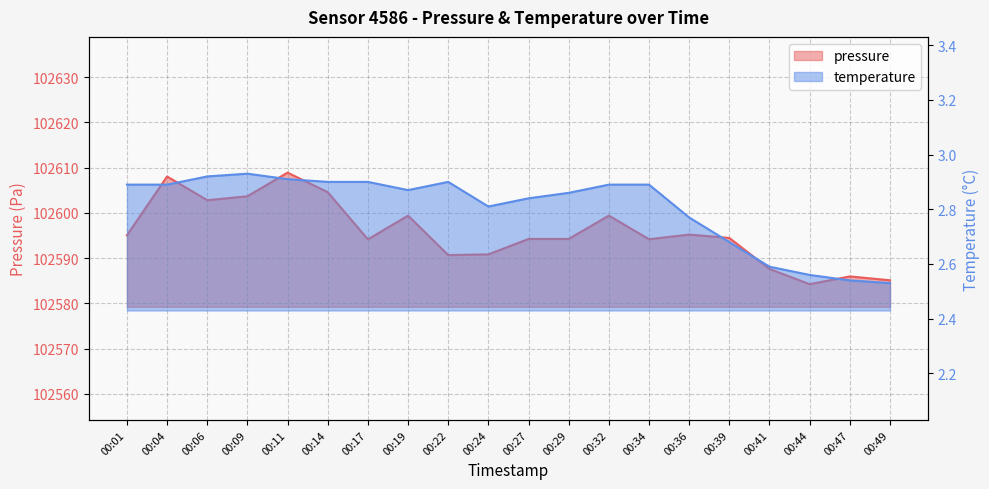

In pressure, how many points are lower than both neighbors (excluding endpoints)?

5